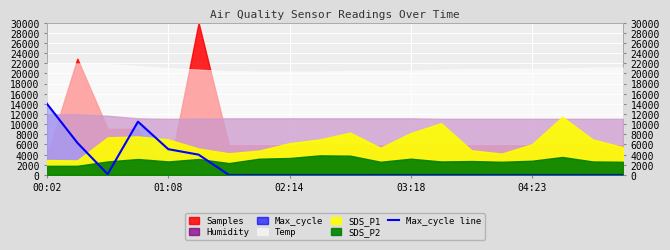

What is the average value?

2003.8